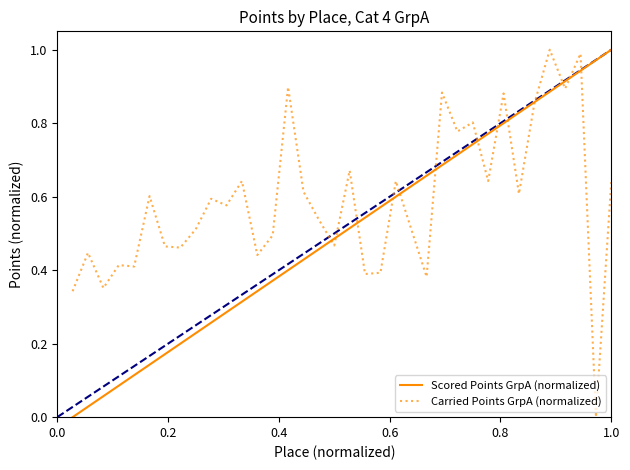

Which series has the largest total across all categories?

Carried Points GrpA (normalized)